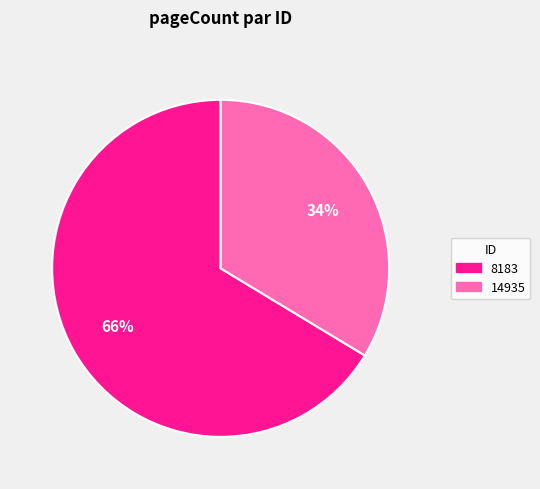

Which category accounts for the majority?

8183